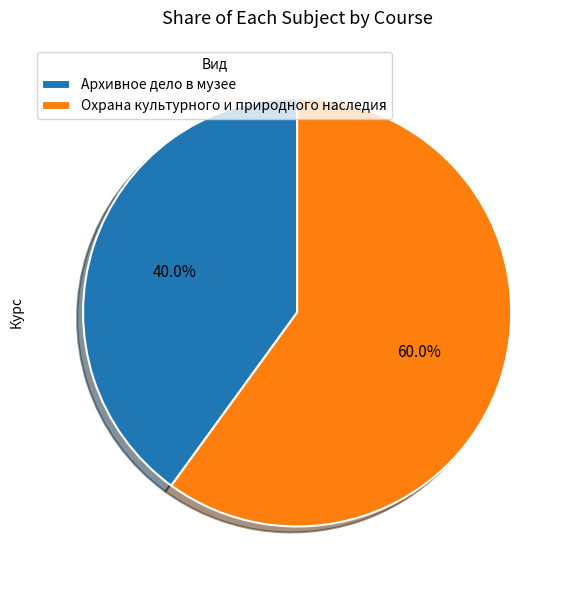

Which category accounts for the majority?

Охрана культурного и природного наследия